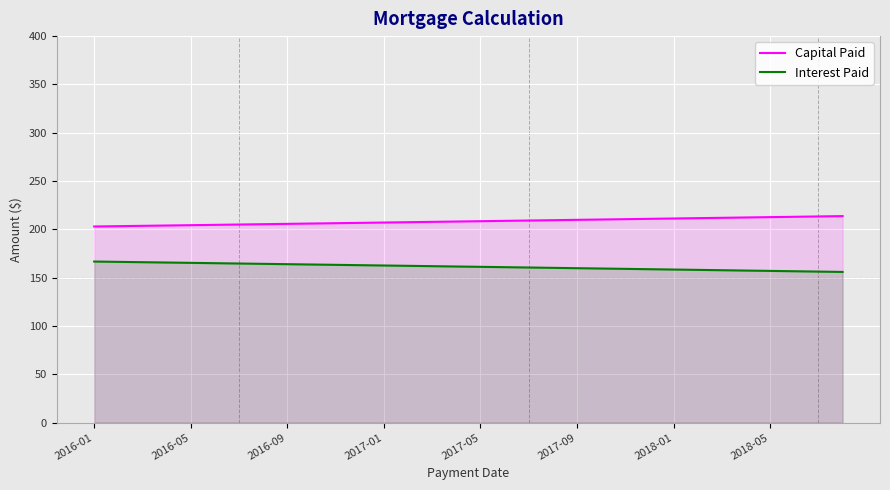

True or false: Capital Paid has a value of 209.8 at 2017-09.

True